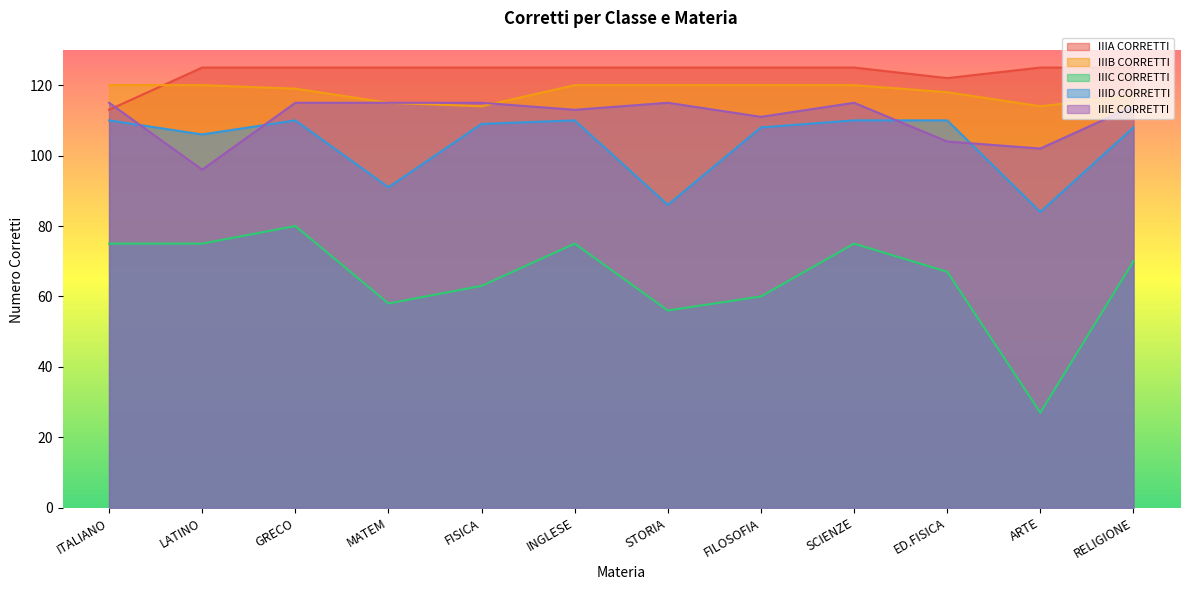

Which series has the largest total across all categories?

IIIA CORRETTI